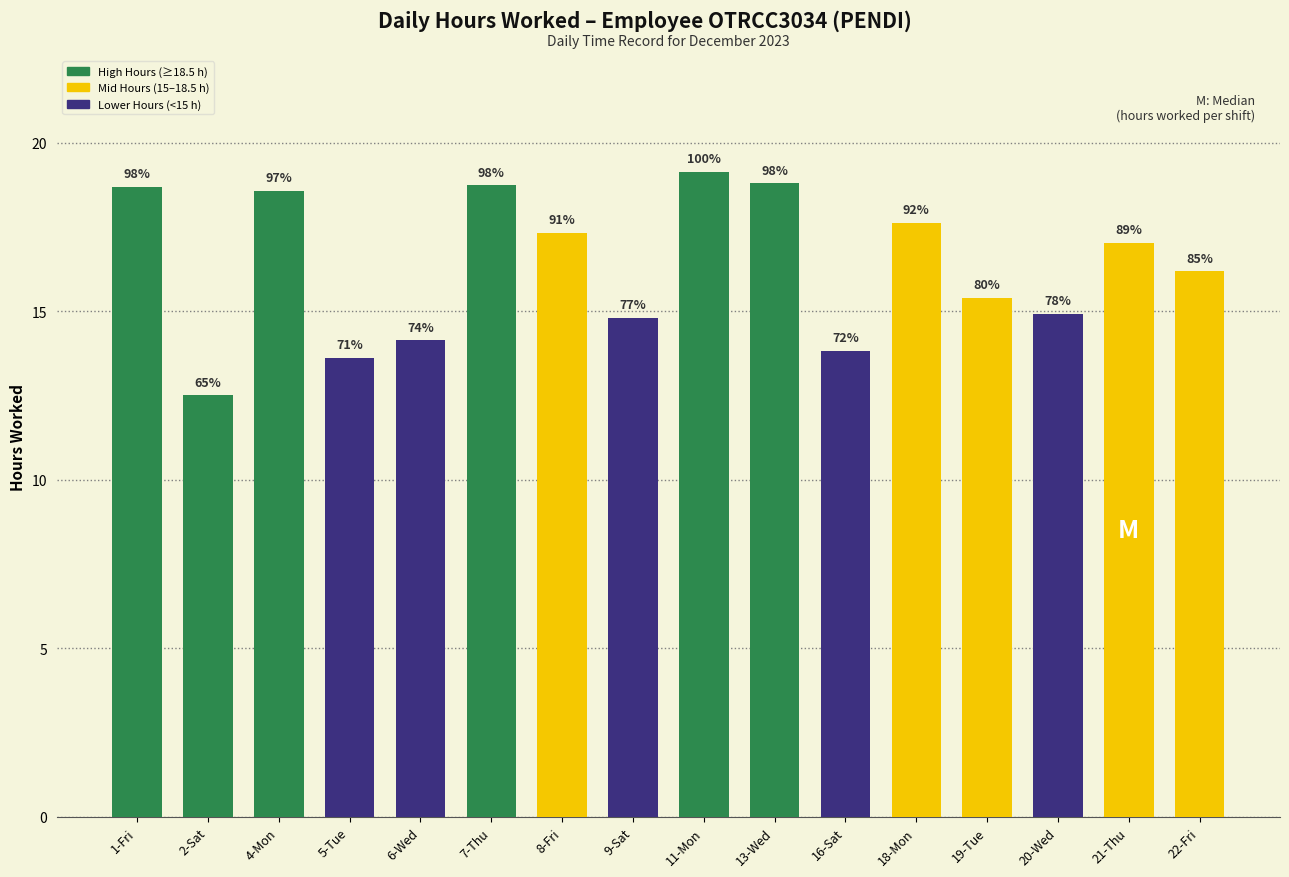

What is the change in value from 2-Sat to 5-Tue?

+1.1